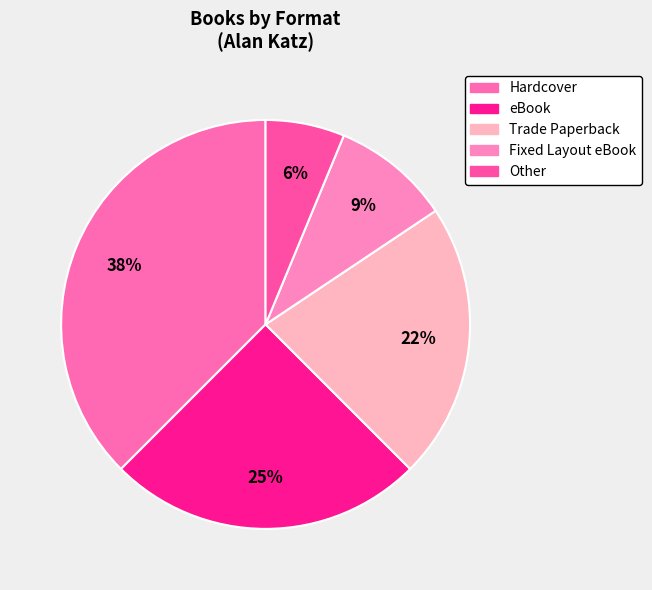

How many slices are in this pie chart?

5